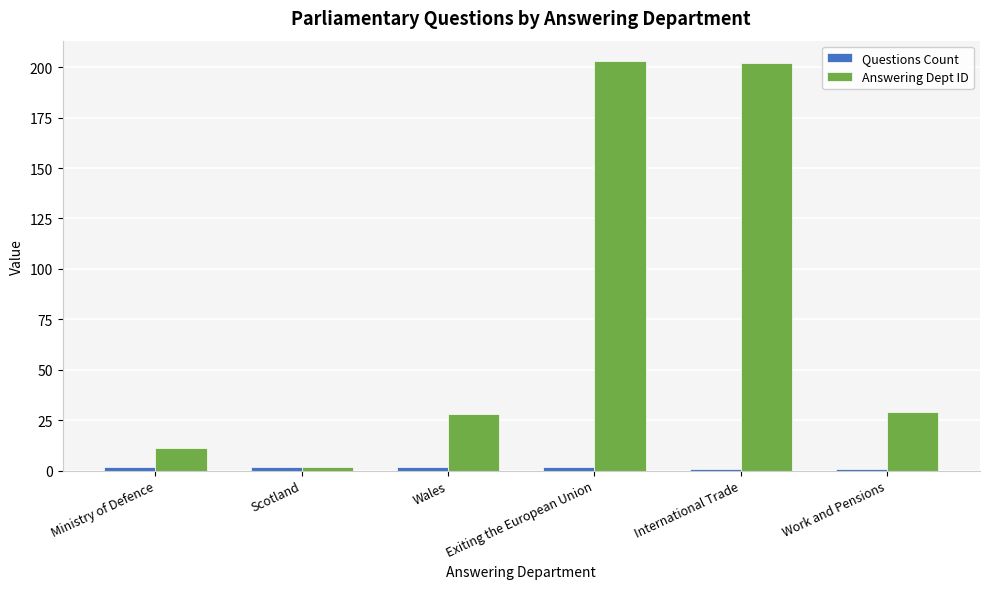

What is the sum of all Answering Dept ID values?

475